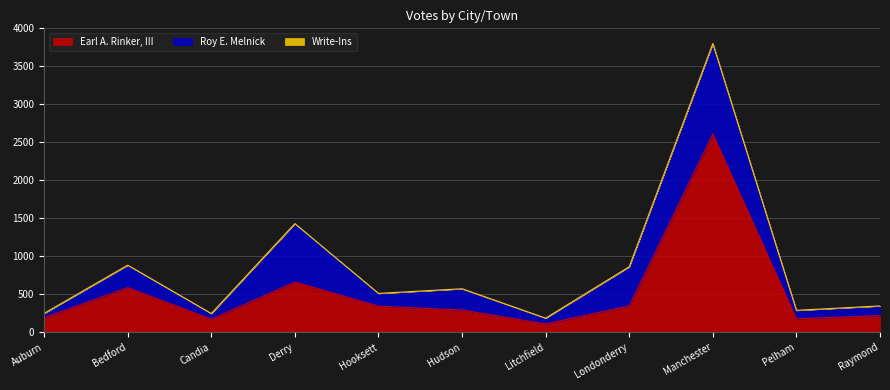

Read the Earl A. Rinker, III value at Litchfield.

109